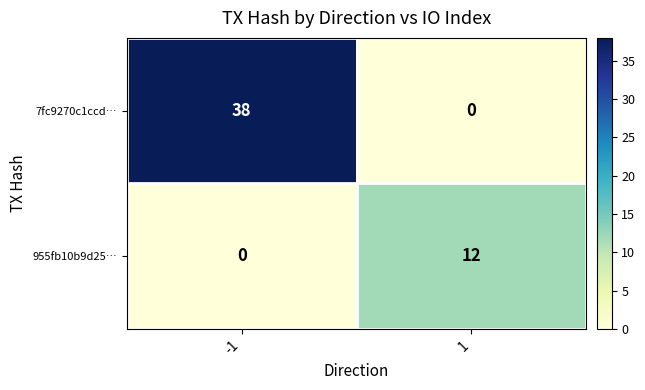

Which series has the largest total across all categories?

7fc9270c1ccd…